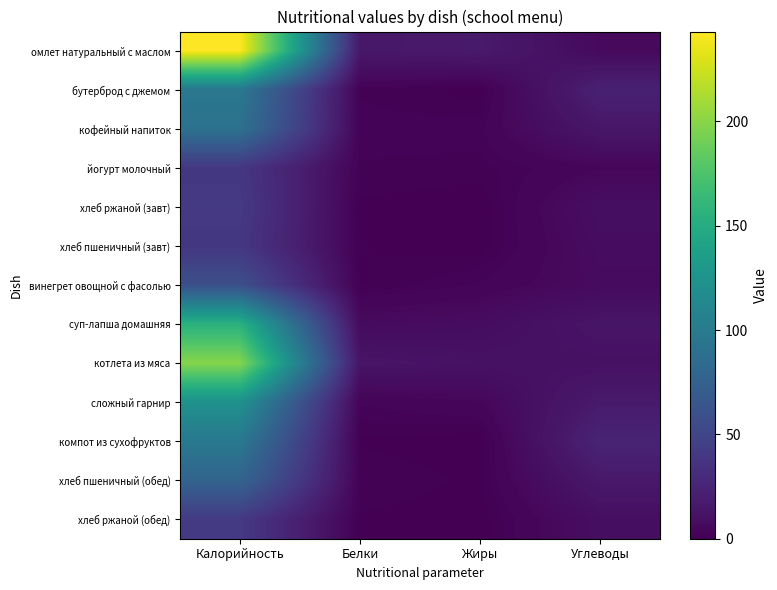

What is the maximum value shown in the chart?

243.0